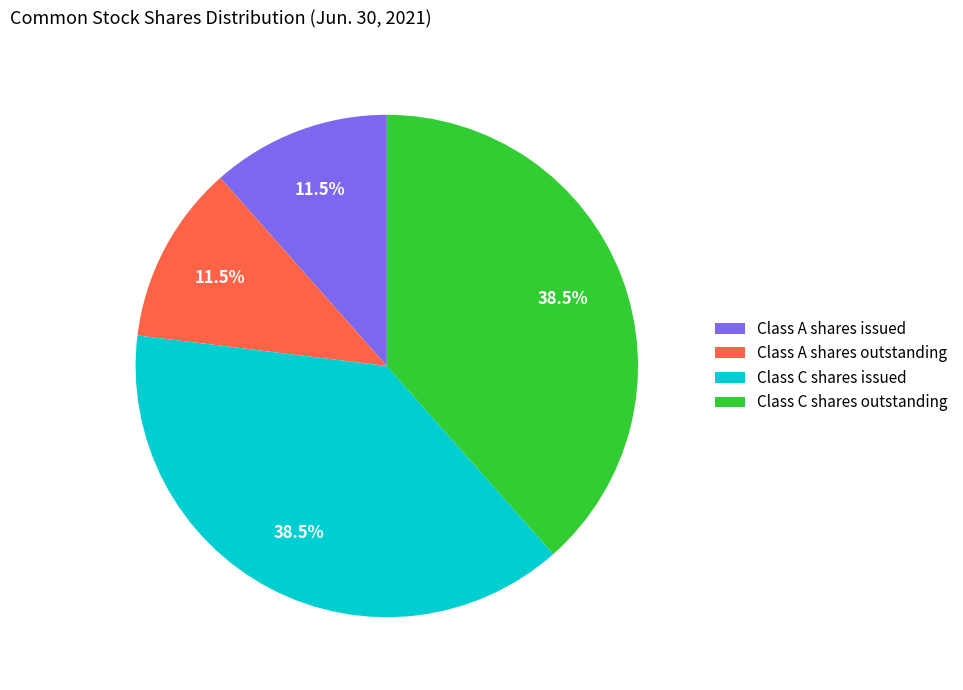

Which has a higher value, Class A shares outstanding or Class C shares outstanding?

Class C shares outstanding